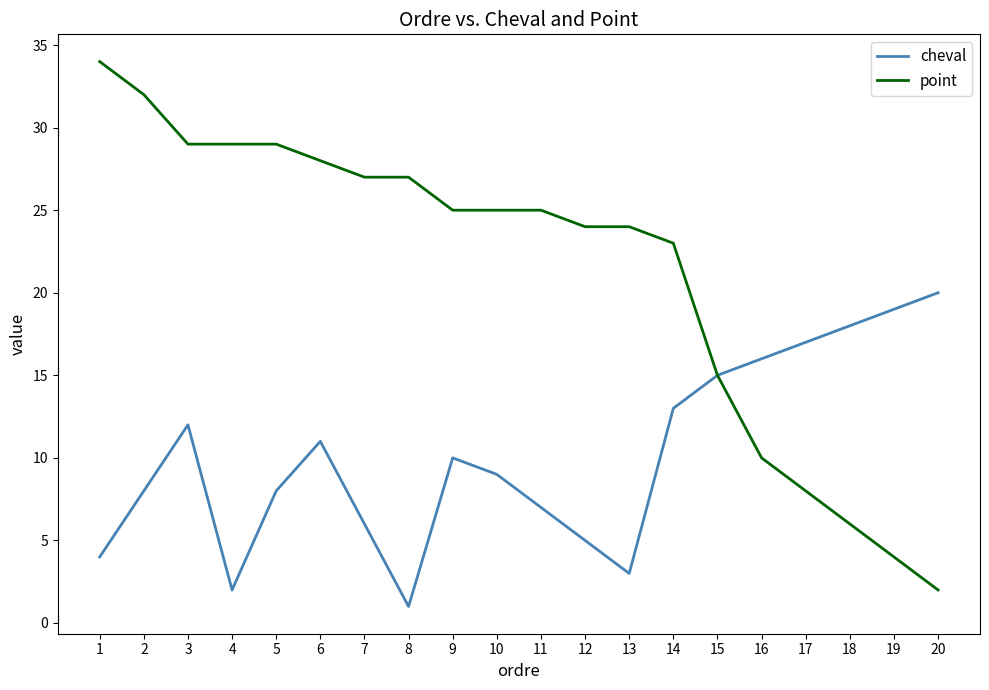

What is the minimum value for point?

2